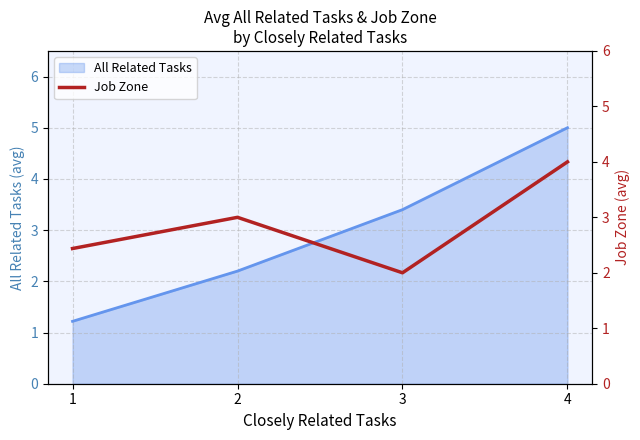

Where is All Related Tasks nearest to the value 3?

3